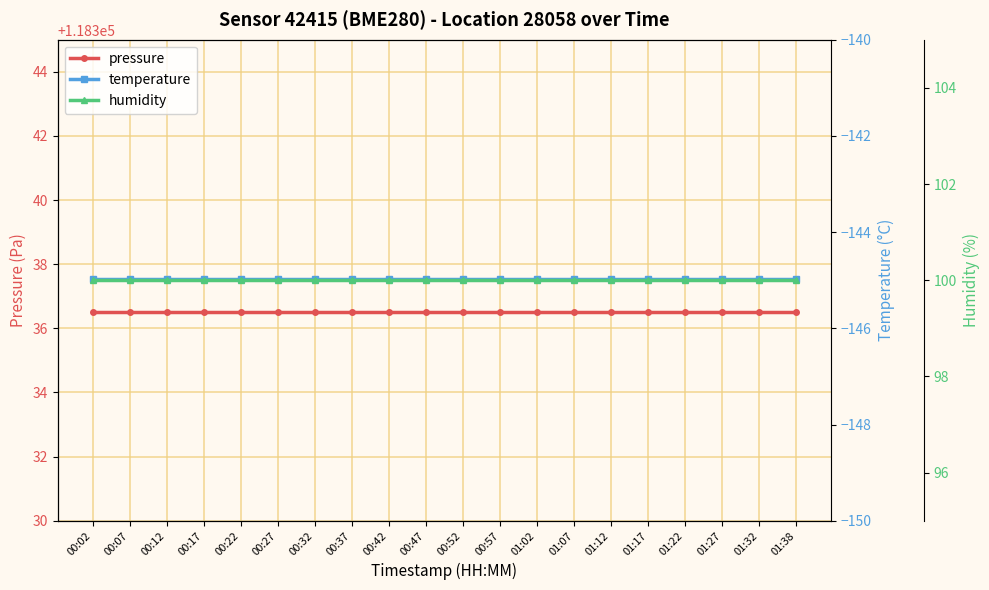

Is the value of humidity at 00:42 greater than the value of pressure at 01:07?

No